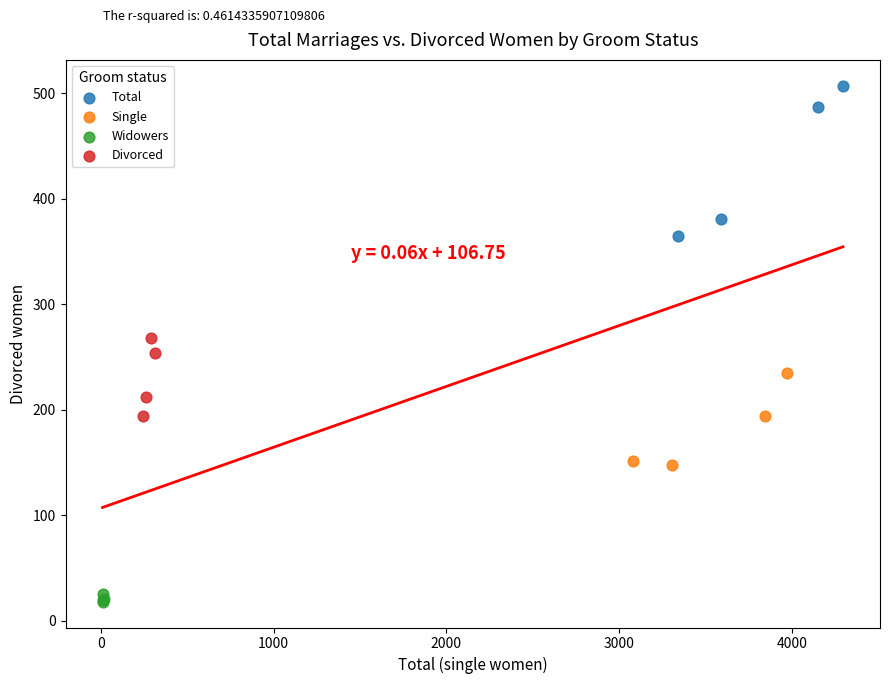

Which series has the widest spread of Y values?

Total